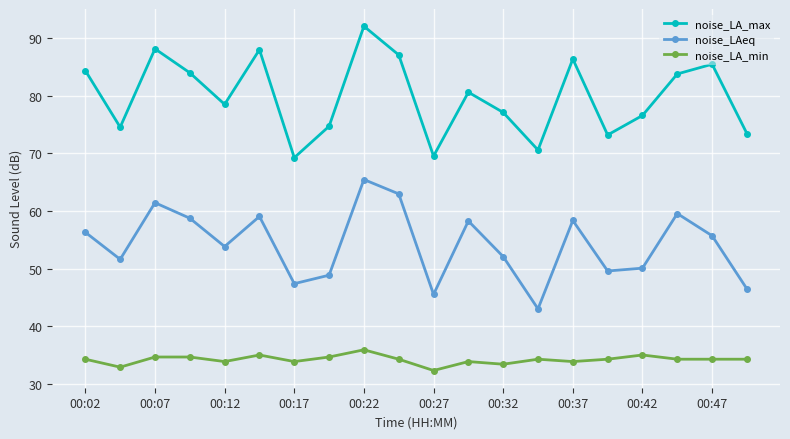

True or false: noise_LAeq and noise_LA_max cross at least once.

False